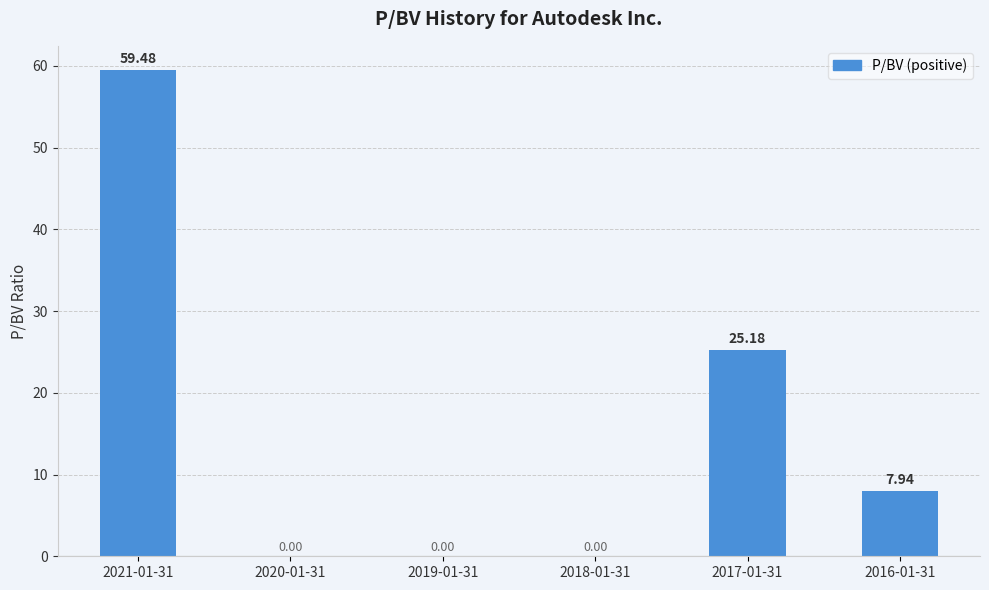

Count the number of data series in this chart.

1